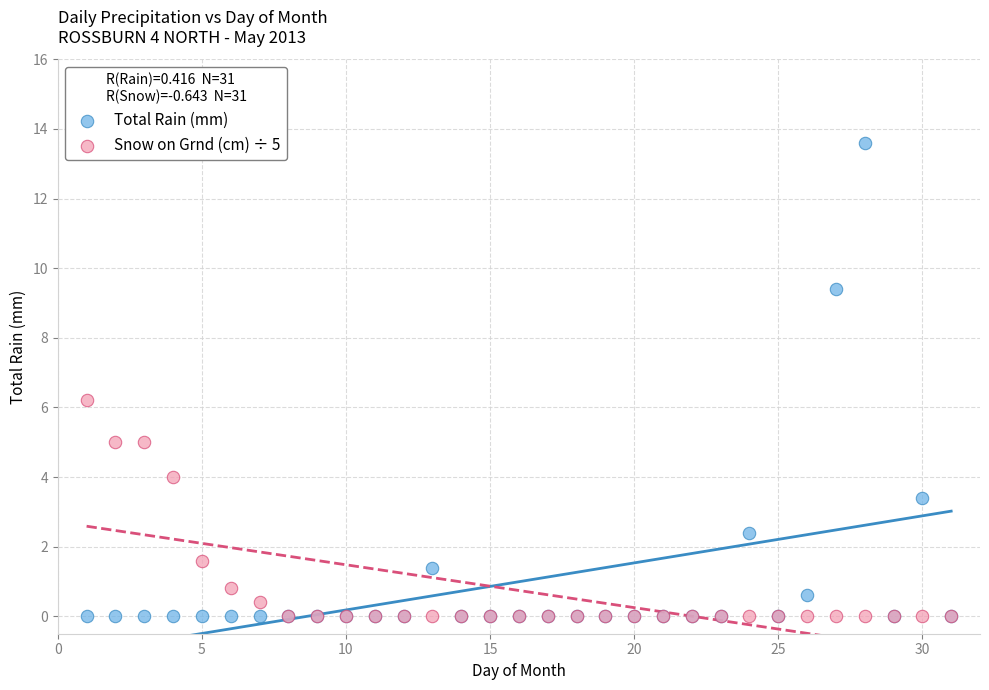

What are all the series names shown in the legend?

Total Rain (mm), Snow on Grnd (cm) ÷ 5